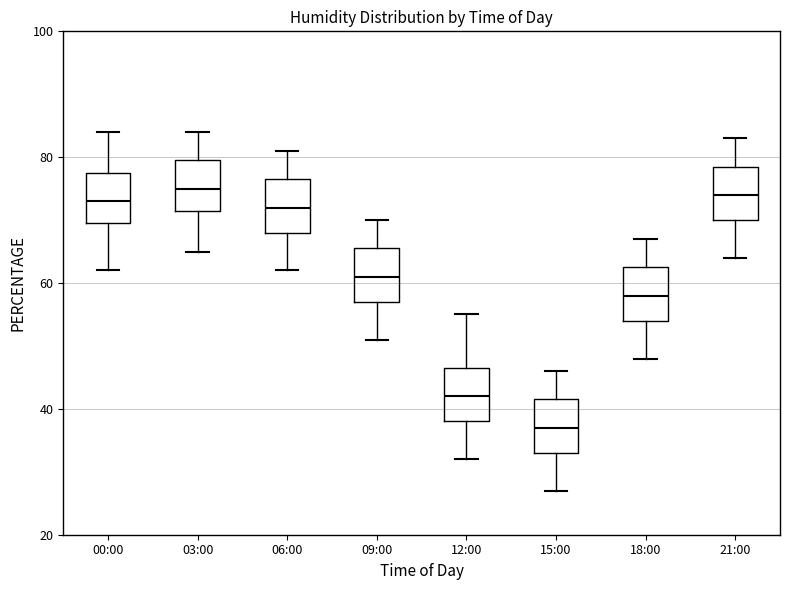

Reading left to right, transcribe this box plot: for each box, give where its median line is, the range the box spans, and where its two whiskers end, as read against the y-axis. The values are not printed on the chart, so give them approximately, as read against the axis.

00:00: median 74, box 70 to 78, whiskers 62 to 84
03:00: median 76, box 72 to 80, whiskers 66 to 84
06:00: median 72, box 68 to 76, whiskers 62 to 82
09:00: median 62, box 58 to 66, whiskers 52 to 70
12:00: median 42, box 38 to 46, whiskers 32 to 56
15:00: median 38, box 34 to 42, whiskers 28 to 46
18:00: median 58, box 54 to 62, whiskers 48 to 68
21:00: median 74, box 70 to 78, whiskers 64 to 84